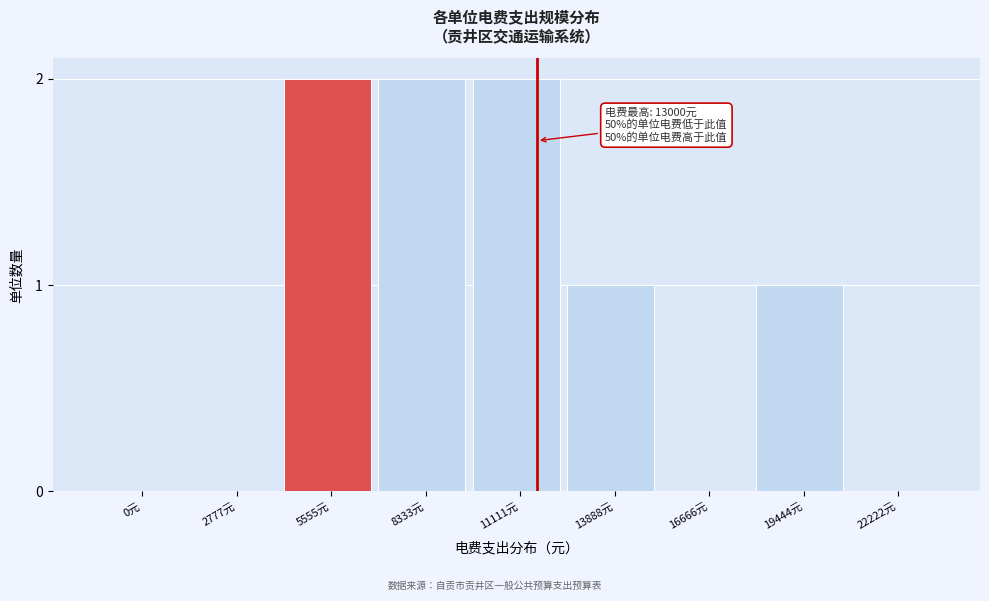

Reading left to right, what are all the values shown in this chart?

0元=0	2777元=0	5555元=2	8333元=2	11111元=2	13888元=1	16666元=0	19444元=1	22222元=0